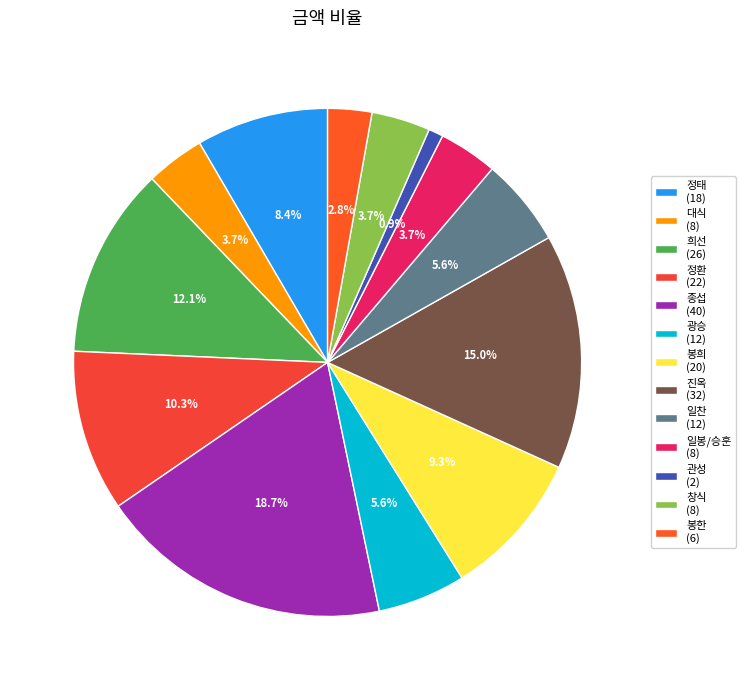

Count the number of slices in the pie.

13